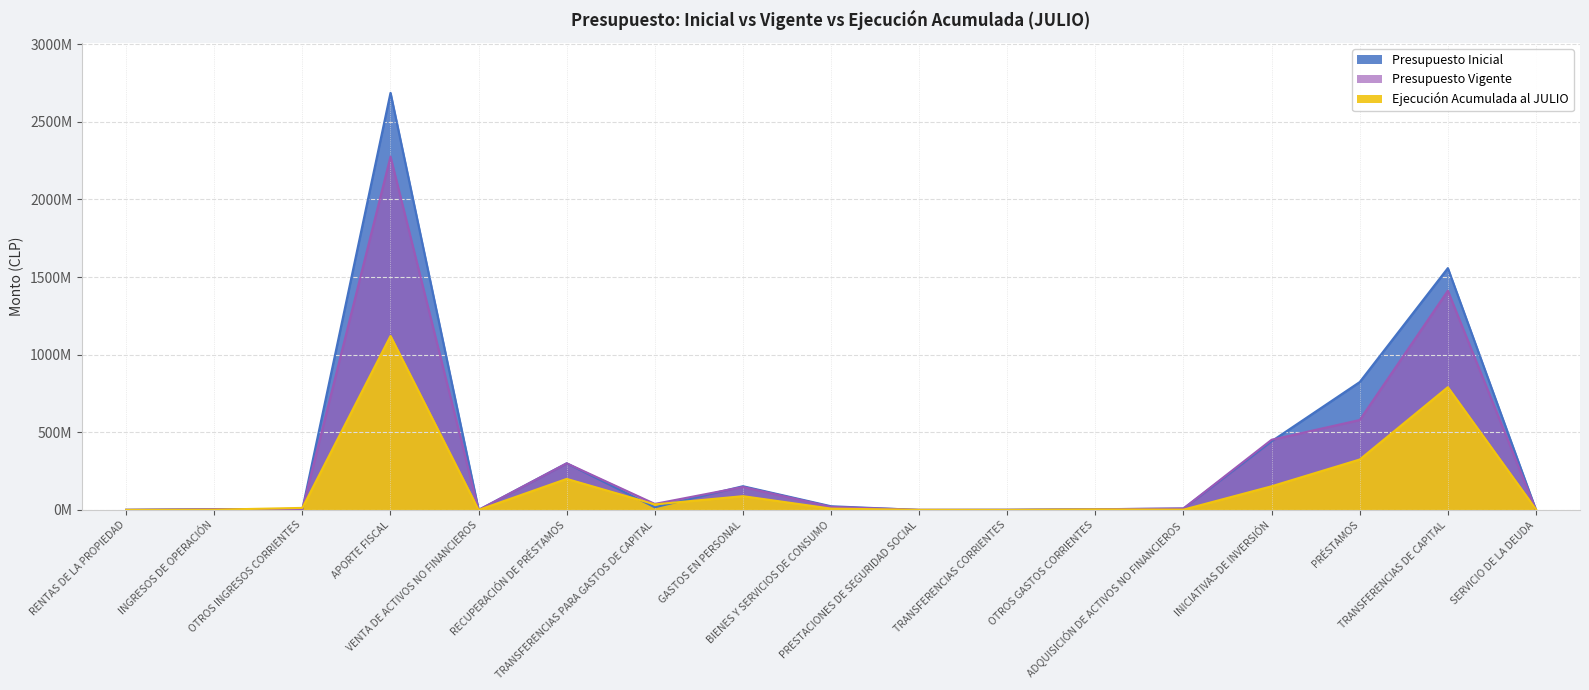

What is the difference between the second highest and second lowest values in the Presupuesto Vigente series?

1411841179